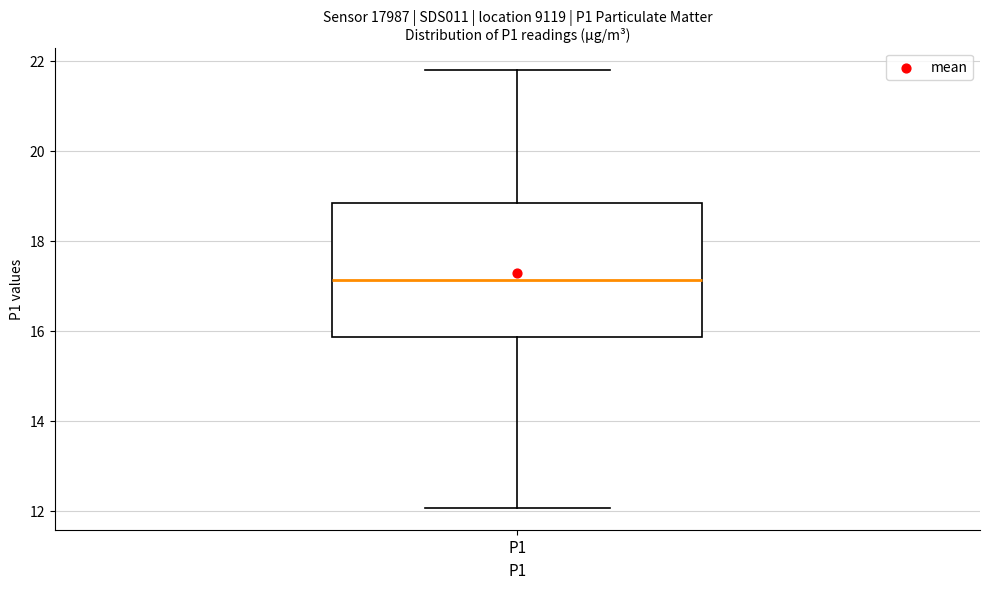

Read this box plot against the y-axis: the position of the median line, the range covered by the box, and the ends of both whiskers. The values are not printed on the chart, so give them approximately, as read against the axis.

median 17.2, box 15.8 to 18.8, whiskers 12.0 to 21.8